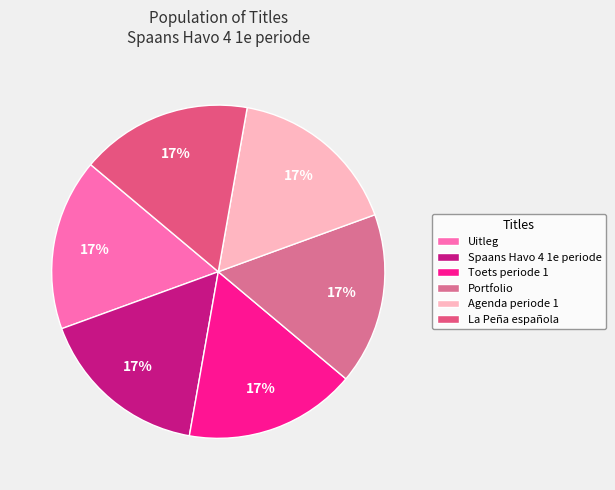

Which slice is the largest?

La Peña española